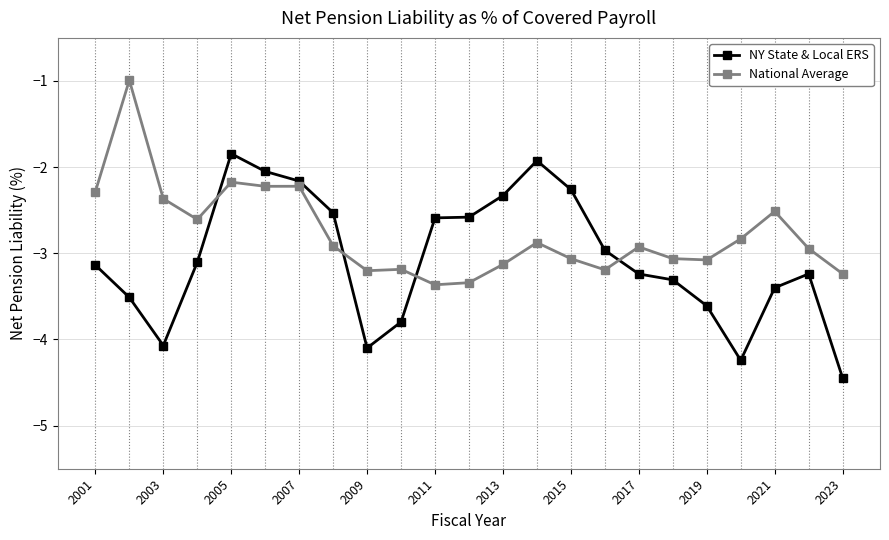

At how many categories does at least one series exceed -4?

23